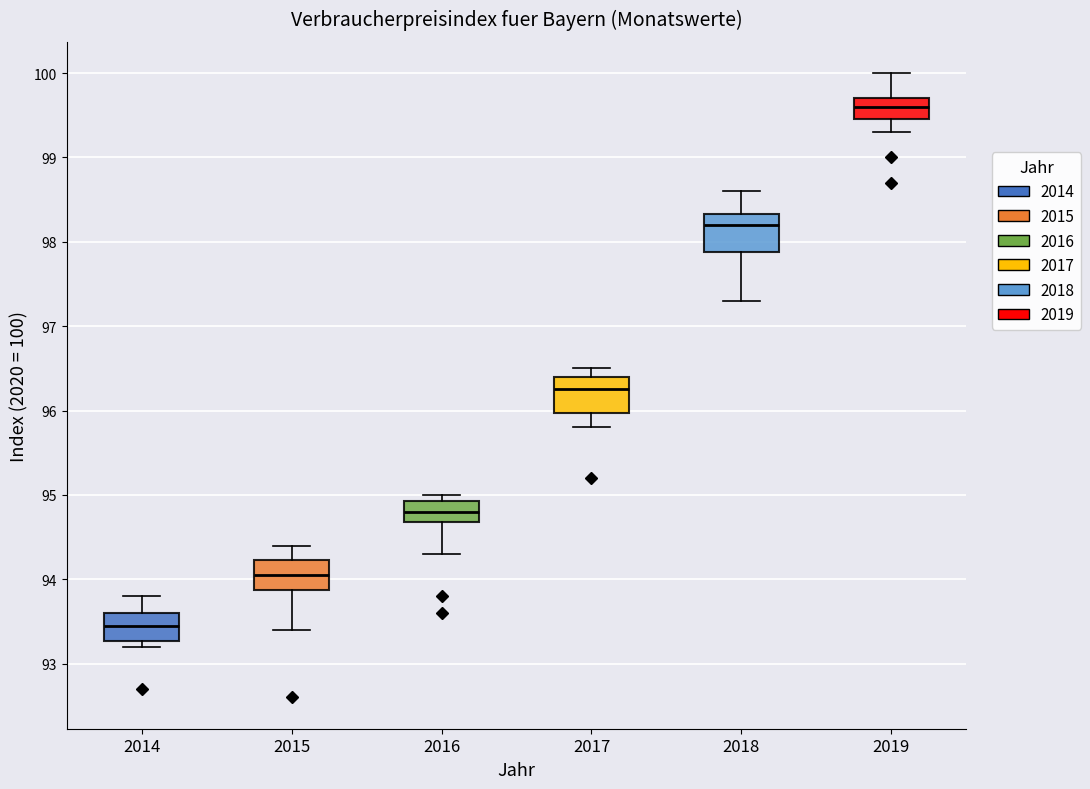

Where does the median line of the box at x = 2016 sit on the y-axis? The values are not printed on the chart, so give them approximately, as read against the axis.

94.8